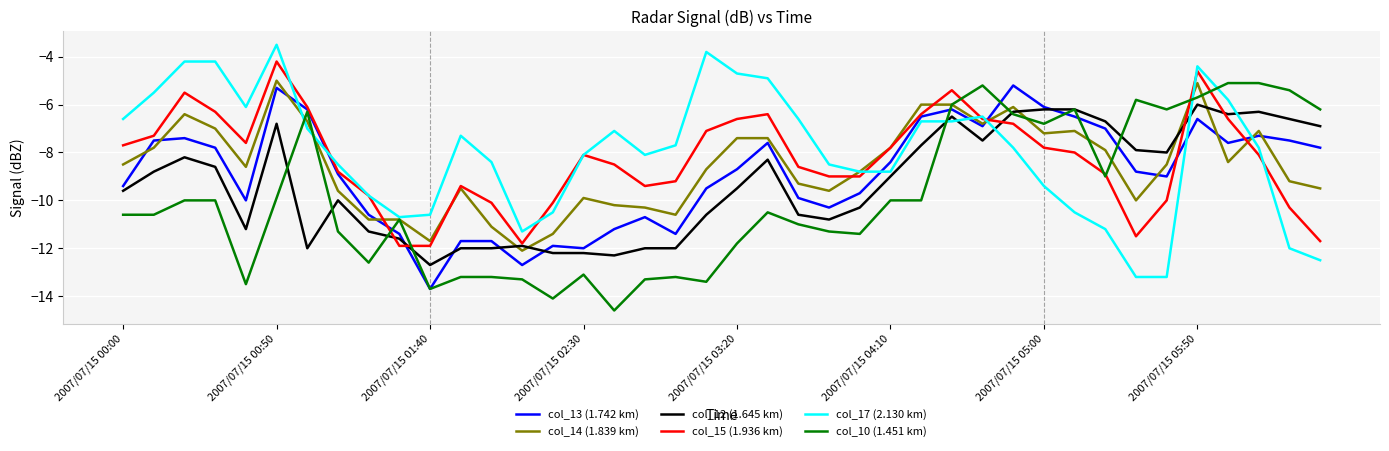

What is the maximum value shown in the chart?

-3.5